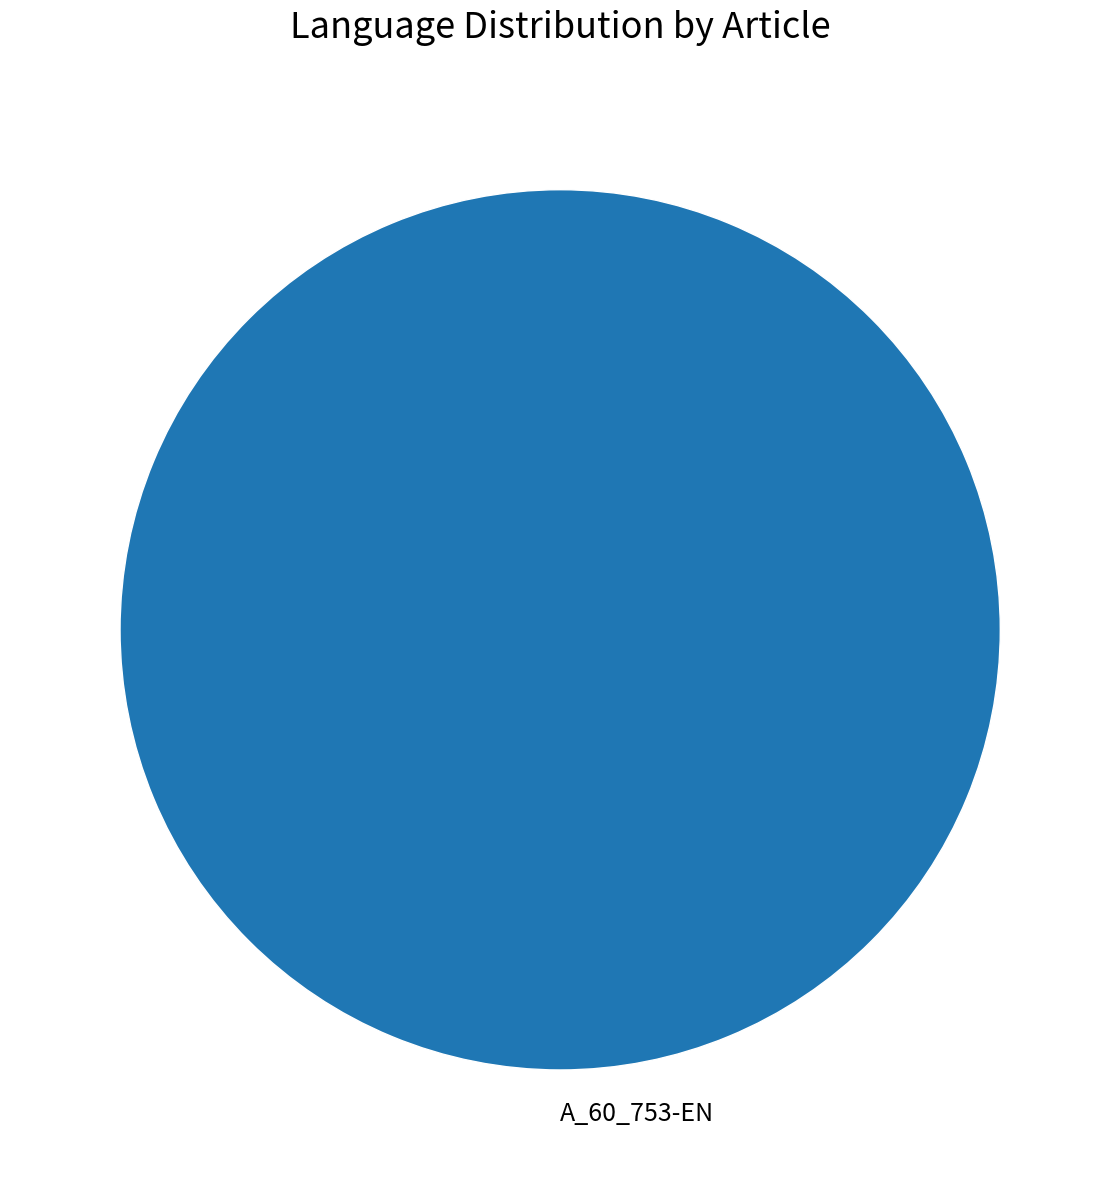

Is it true that A_60_753-EN is 100% of the pie?

True